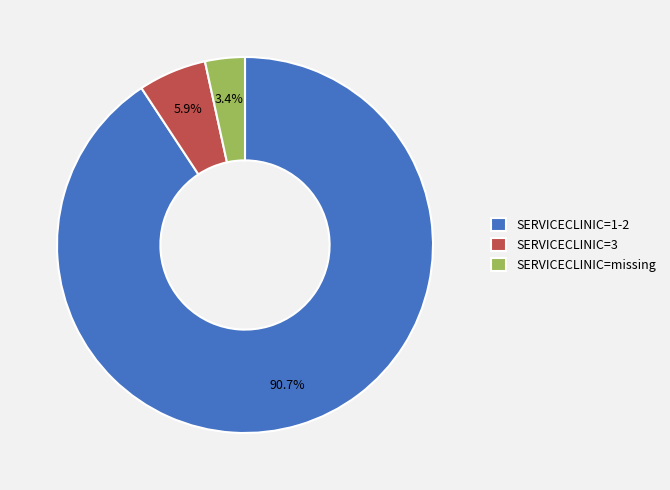

To the nearest percent, what portion does SERVICECLINIC=missing represent?

3%